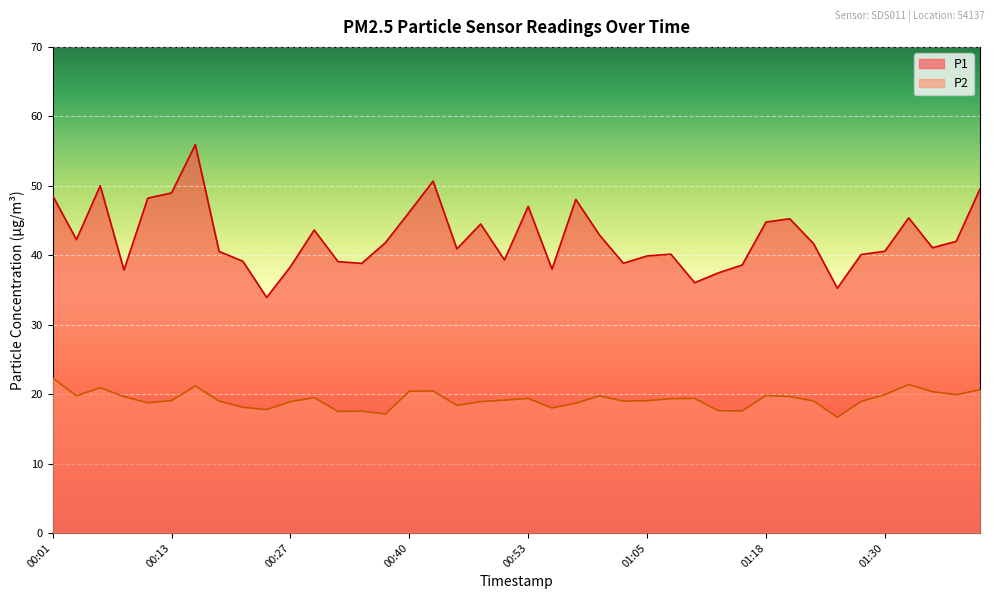

What is the difference between the second highest and minimum values in the P2 series?

4.7